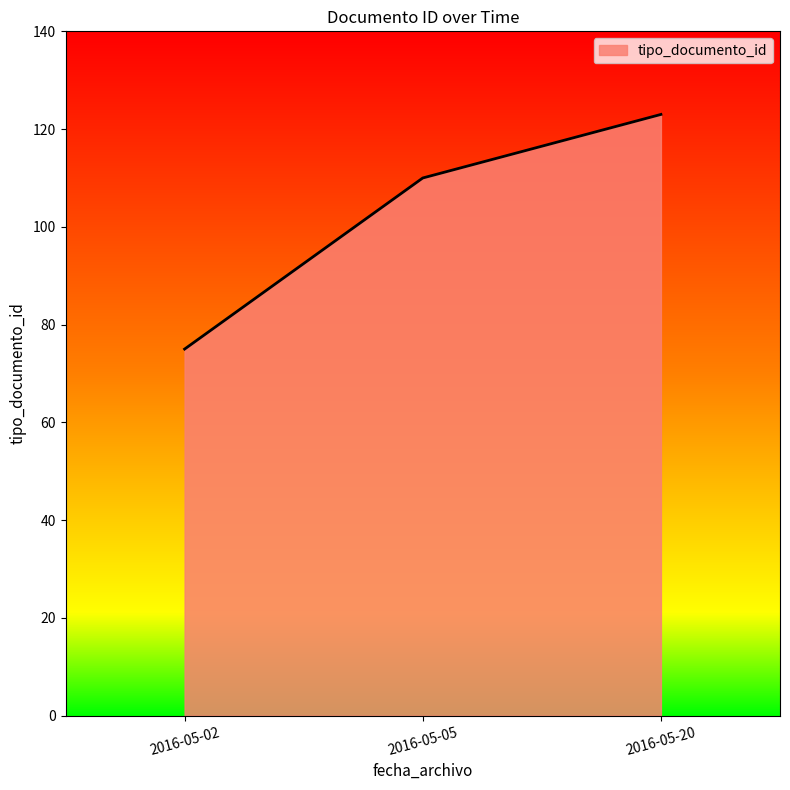

List the labels in order of value, largest first.

2016-05-20, 2016-05-05, 2016-05-02